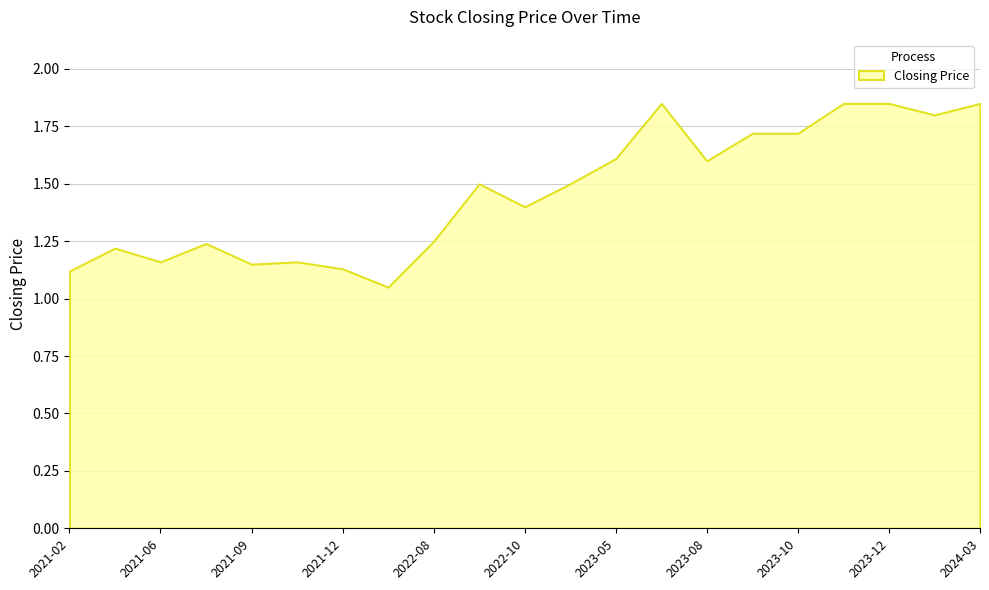

Rank the categories by value from lowest to highest.

2022-01, 2021-02, 2021-12, 2021-09, 2021-06, 2021-10, 2021-03, 2021-08, 2022-08, 2022-10, 2022-09, 2023-01, 2023-08, 2023-05, 2023-09, 2023-10, 2024-01, 2023-06, 2023-11, 2023-12, 2024-03